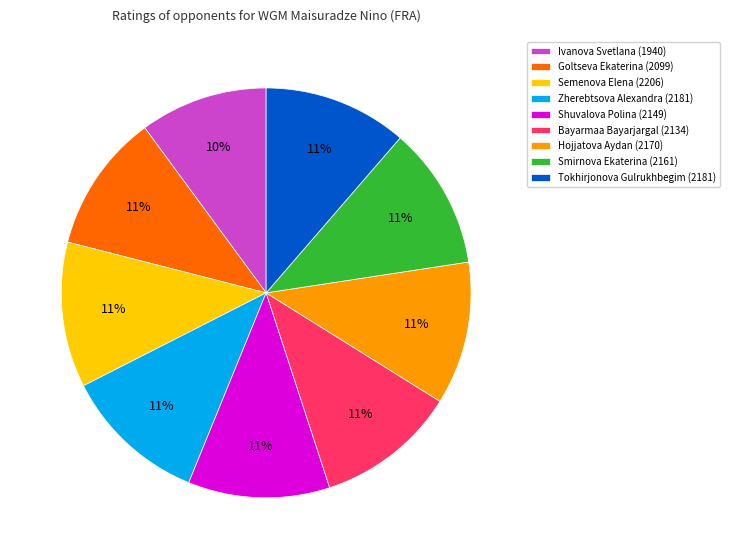

What percentage is the Smirnova Ekaterina slice, to the nearest percent?

11%